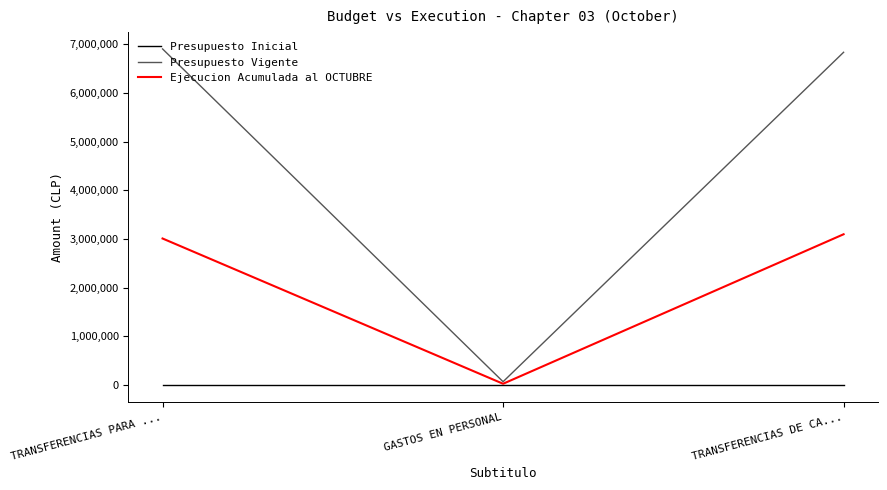

Is it true that Ejecucion Acumulada al OCTUBRE equals 1058284 at TRANSFERENCIAS DE CA...?

False